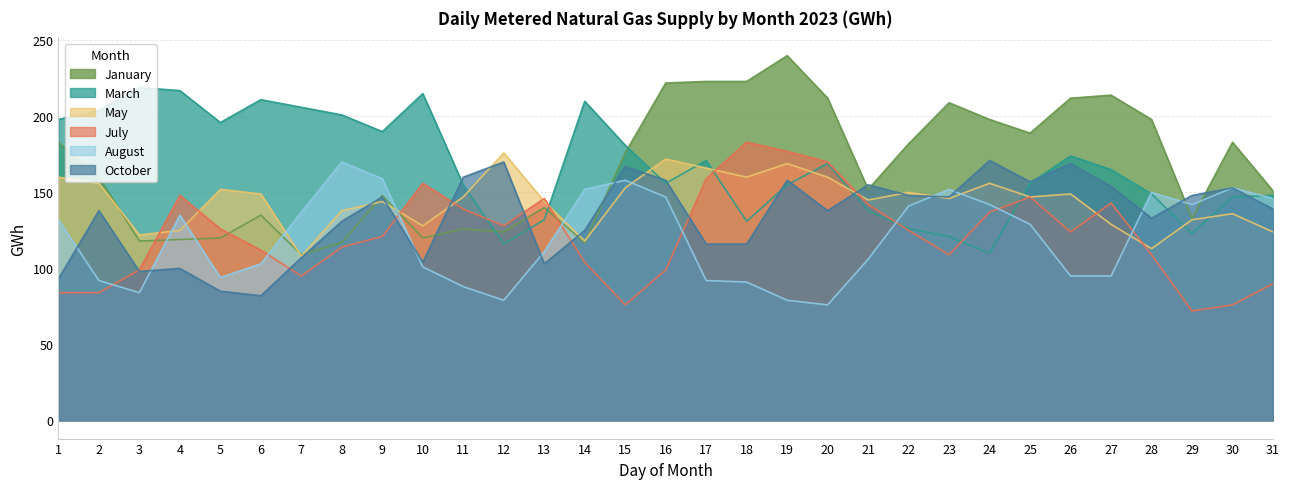

In March, how many points are lower than both neighbors (excluding endpoints)?

7